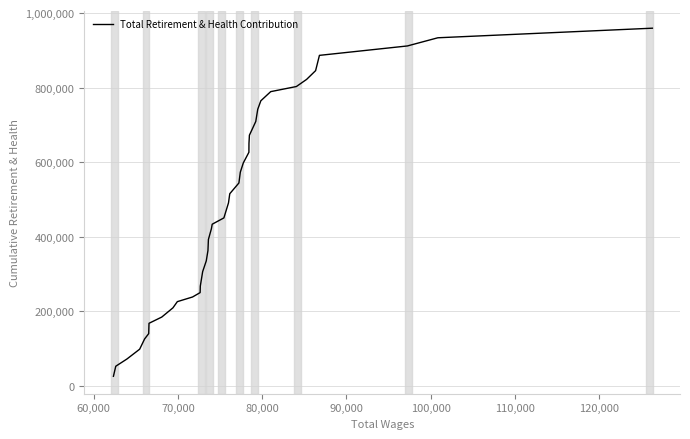

What is the difference between the maximum and minimum values?

934059